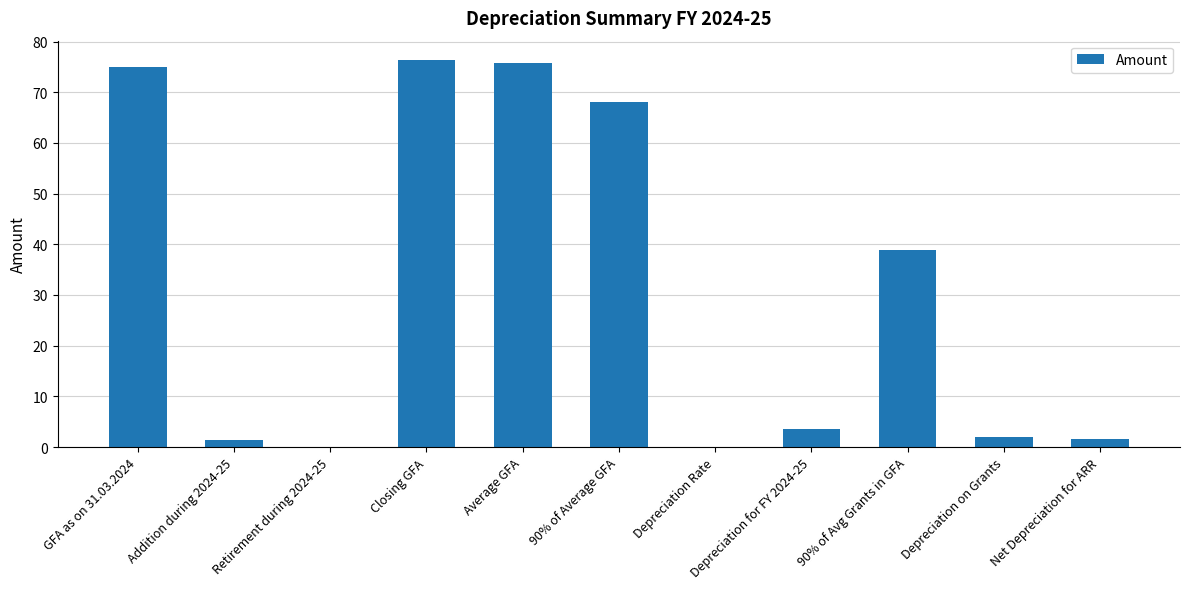

The chart shows a value of 2.1 at Depreciation on Grants. True or false?

True